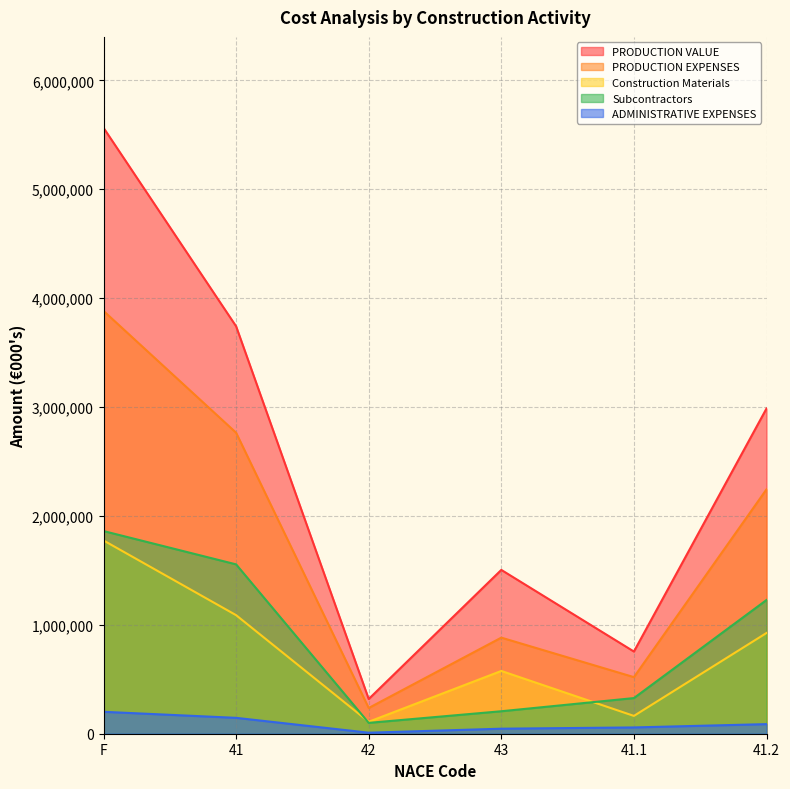

At which category does Subcontractors reach its first local valley?

42